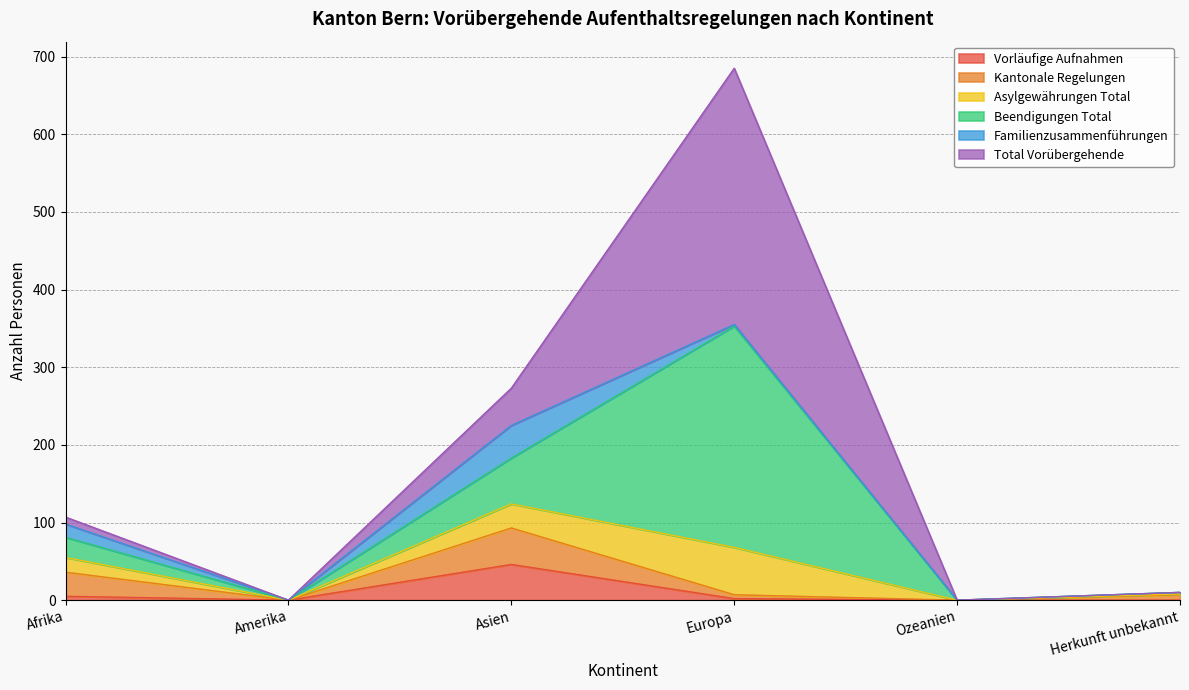

How many values in the Familienzusammenführungen series exceed 7?

2